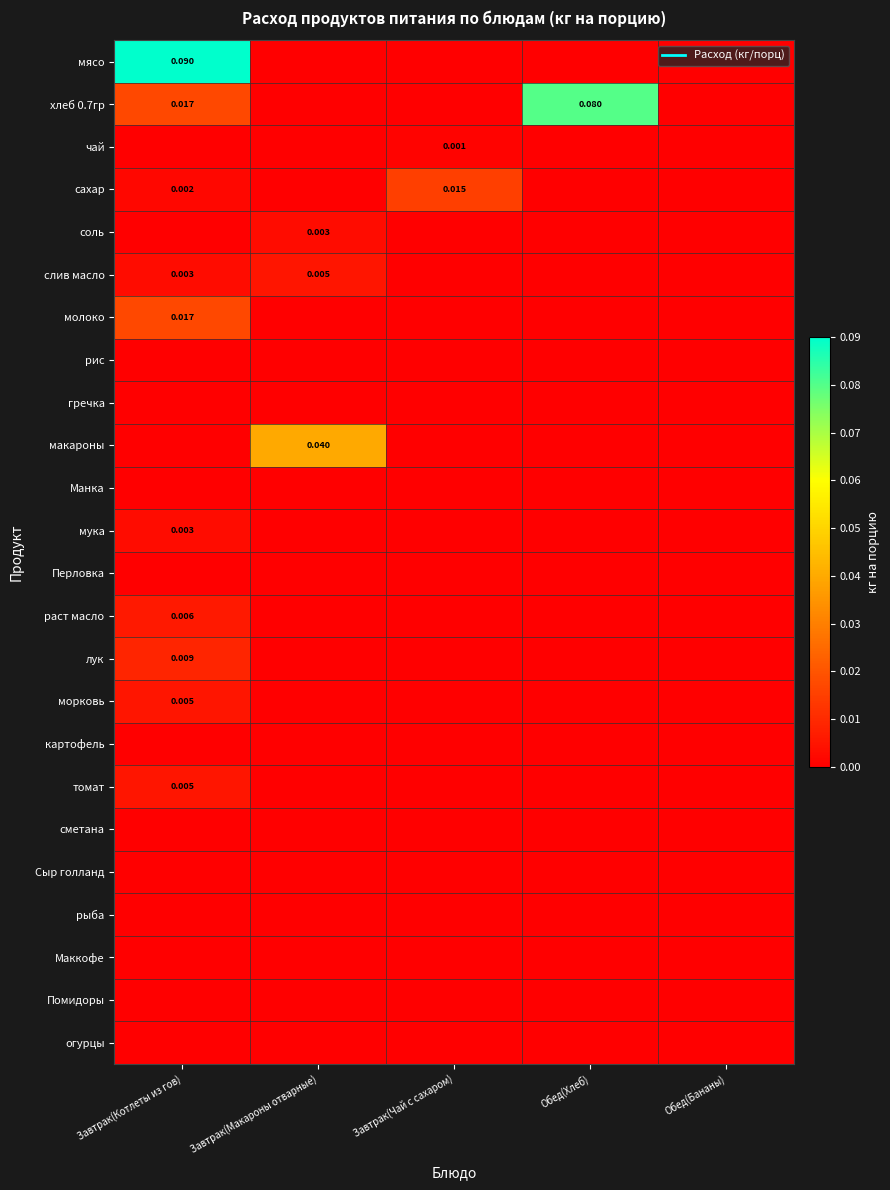

True or false: соль has a value of 0.0 at Завтрак(Котлеты из гов).

True